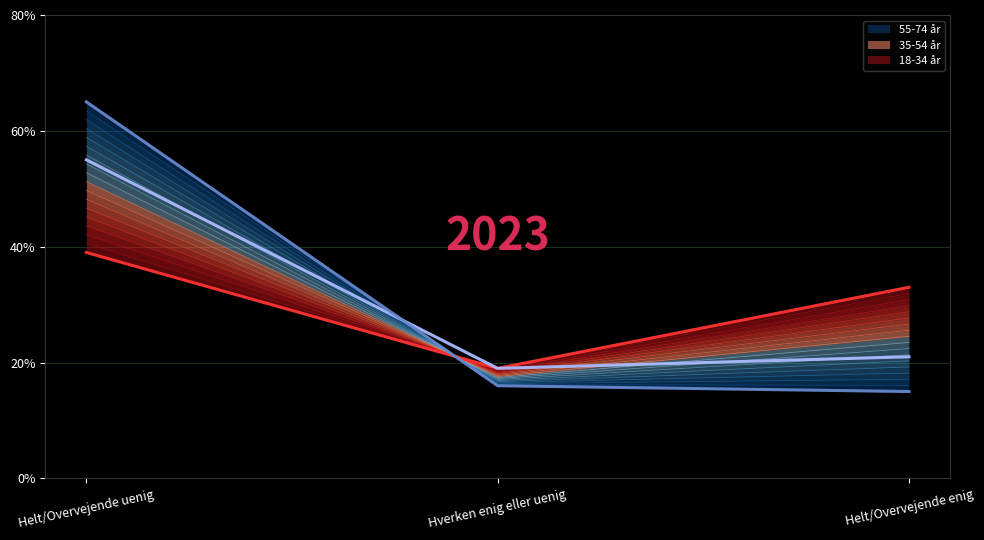

At which category is the sum across all series the highest?

Helt/Overvejende uenig